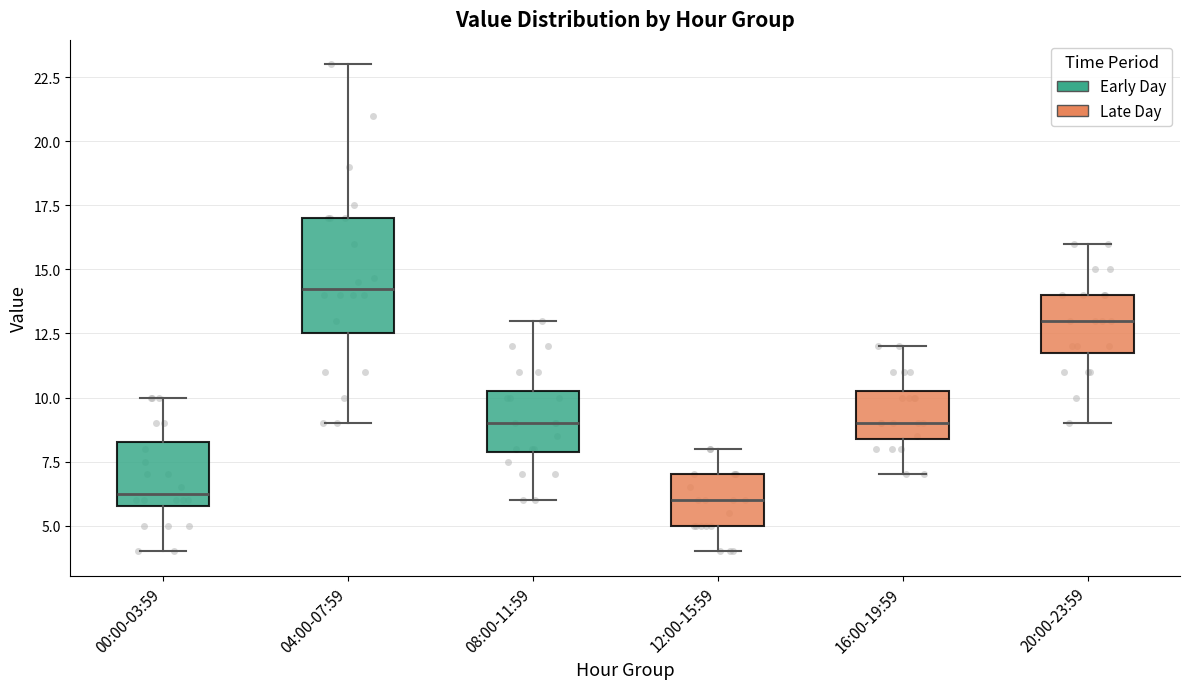

Reading left to right, transcribe this box plot: for each box, give where its median line is, the range the box spans, and where its two whiskers end, as read against the y-axis. The values are not printed on the chart, so give them approximately, as read against the axis.

00:00-03:59: median 6.5, box 6.0 to 8.5, whiskers 4.0 to 10.0
04:00-07:59: median 14.5, box 12.5 to 17.0, whiskers 9.0 to 23.0
08:00-11:59: median 9.0, box 8.0 to 10.5, whiskers 6.0 to 13.0
12:00-15:59: median 6.0, box 5.0 to 7.0, whiskers 4.0 to 8.0
16:00-19:59: median 9.0, box 8.5 to 10.5, whiskers 7.0 to 12.0
20:00-23:59: median 13.0, box 12.0 to 14.0, whiskers 9.0 to 16.0